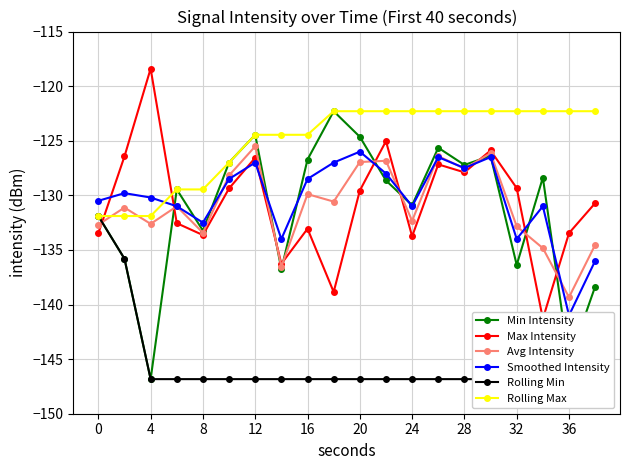

Reading left to right, extract all data points from this chart.

Min Intensity: -131.9	-135.8	-146.8	-129.5	-133.2	-127.0	-124.5	-136.8	-126.7	-122.3	-124.6	-128.6	-130.9	-125.6	-127.2	-126.4	-136.4	-128.4	-145.2	-138.4
Max Intensity: -133.5	-126.4	-118.4	-132.6	-133.6	-129.4	-126.6	-136.3	-133.1	-138.8	-129.6	-125.0	-133.8	-127.2	-127.9	-125.9	-129.3	-141.3	-133.5	-130.7
Avg Intensity: -132.7	-131.1	-132.6	-131.0	-133.4	-128.2	-125.5	-136.5	-129.9	-130.6	-126.9	-126.8	-132.3	-126.4	-127.6	-126.1	-132.8	-134.8	-139.3	-134.5
Smoothed Intensity: -130.5	-129.8	-130.2	-131.0	-132.5	-128.5	-127.0	-134.0	-128.5	-127.0	-126.0	-128.0	-131.0	-126.5	-127.5	-126.5	-134.0	-131.0	-141.0	-136.0
Rolling Min: -131.9	-135.8	-146.8	-146.8	-146.8	-146.8	-146.8	-146.8	-146.8	-146.8	-146.8	-146.8	-146.8	-146.8	-146.8	-146.8	-146.8	-146.8	-146.8	-146.8
Rolling Max: -131.9	-131.9	-131.9	-129.5	-129.5	-127.0	-124.5	-124.5	-124.5	-122.3	-122.3	-122.3	-122.3	-122.3	-122.3	-122.3	-122.3	-122.3	-122.3	-122.3